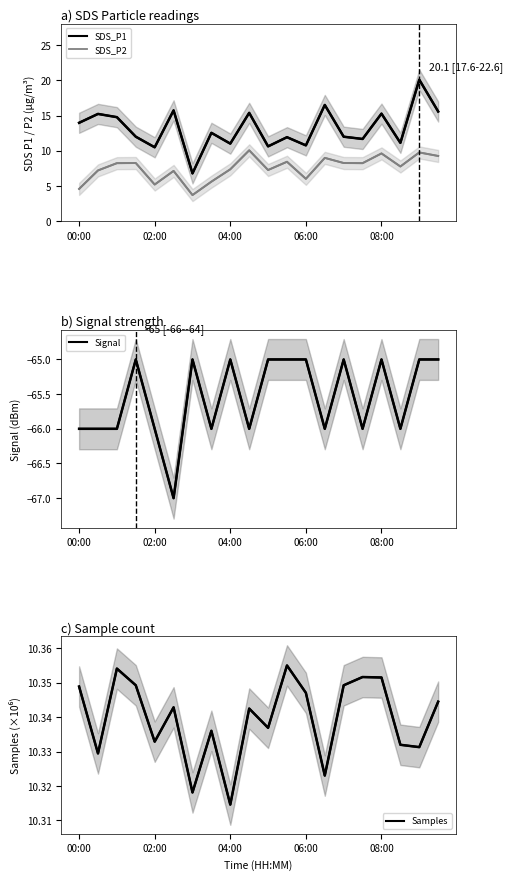

Rank the series by their maximum value, from lowest to highest.

Signal, SDS_P2, Samples, SDS_P1